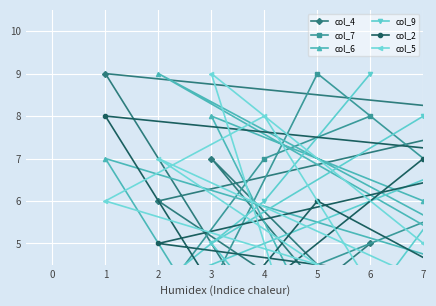

Count the number of data series in this chart.

6